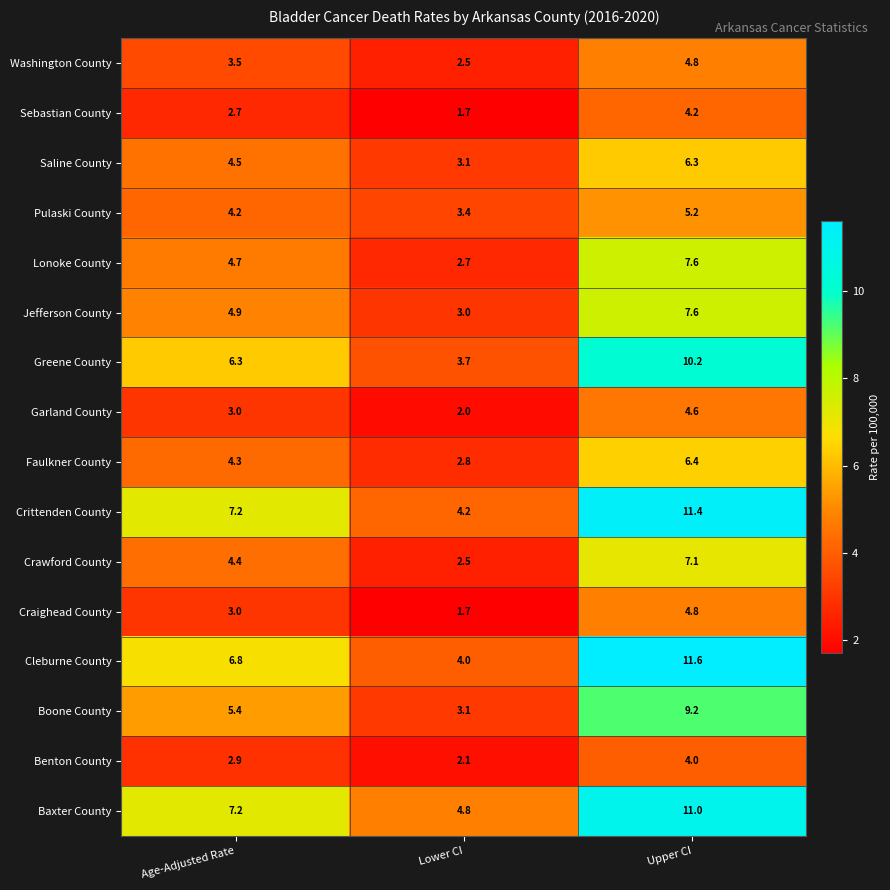

At which category is the sum across all series the highest?

Upper CI